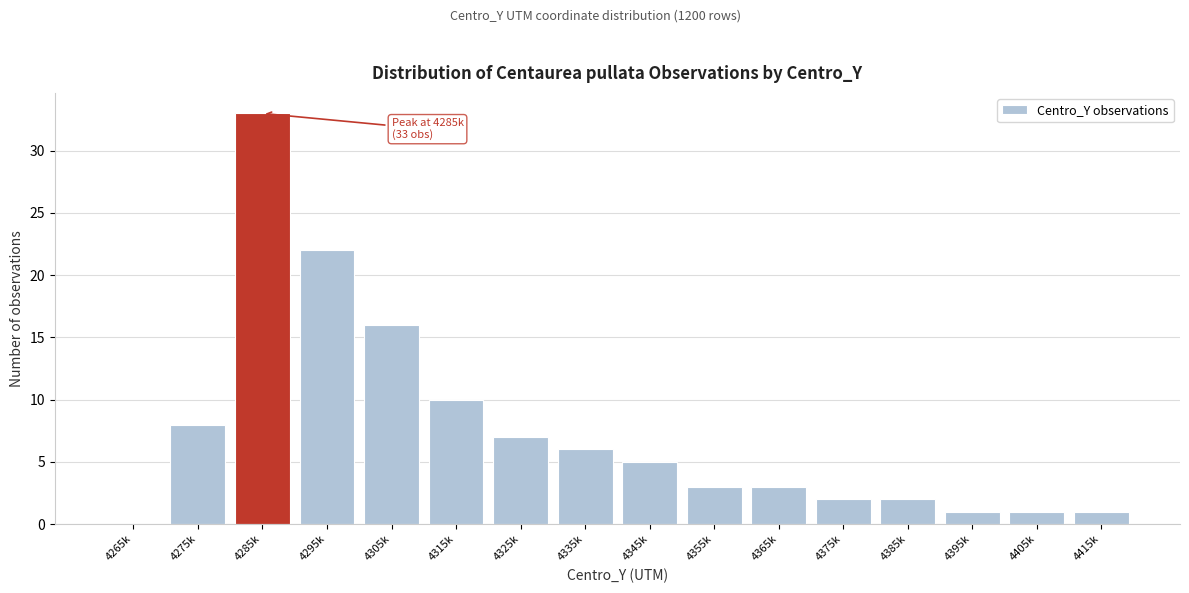

Reading left to right, transcribe all the data shown in this chart.

4265k=0	4275k=8	4285k=33	4295k=22	4305k=16	4315k=10	4325k=7	4335k=6	4345k=5	4355k=3	4365k=3	4375k=2	4385k=2	4395k=1	4405k=1	4415k=1